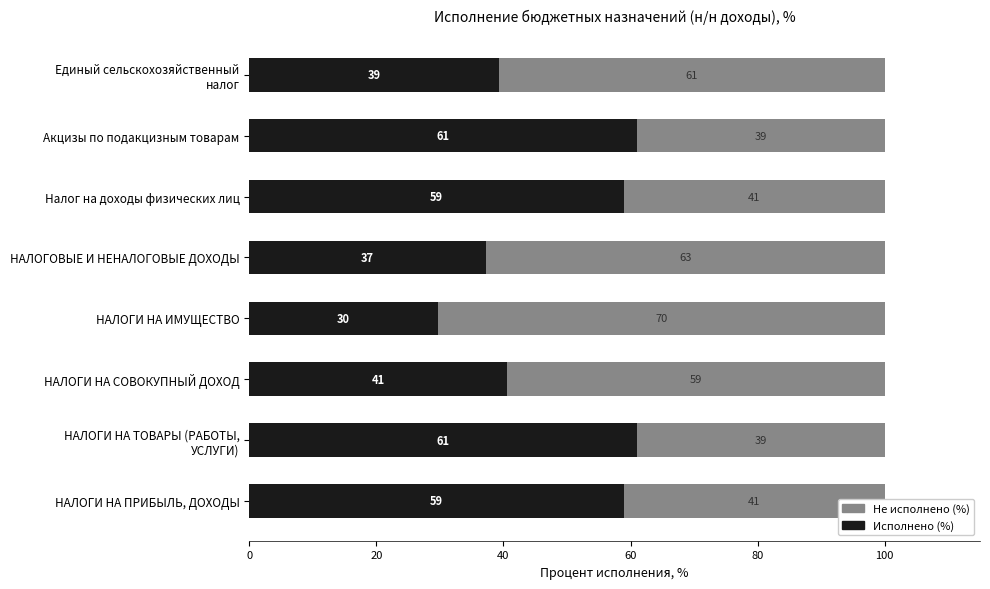

The Исполнено (%) series shows 58.9 at НАЛОГИ НА ПРИБЫЛЬ, ДОХОДЫ. True or false?

True